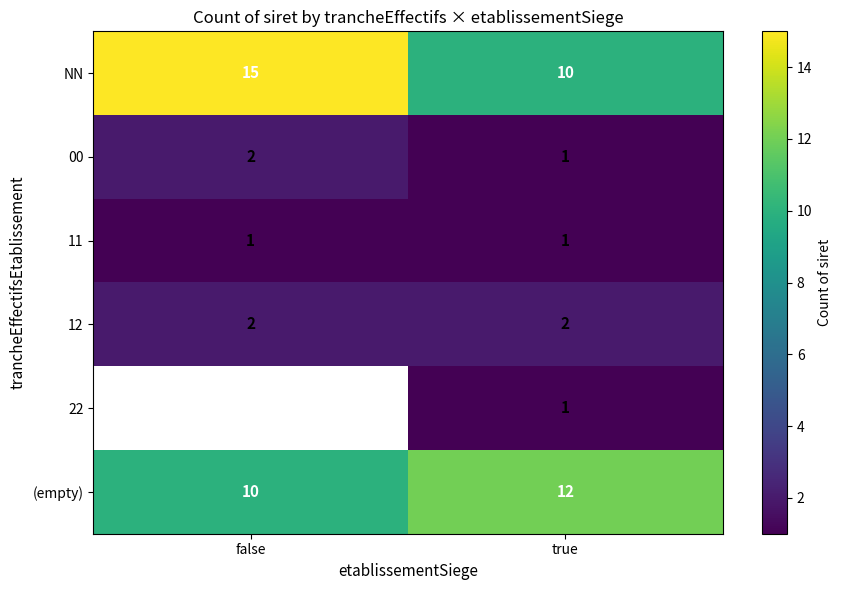

Which category has the lowest value in the 00 series?

true